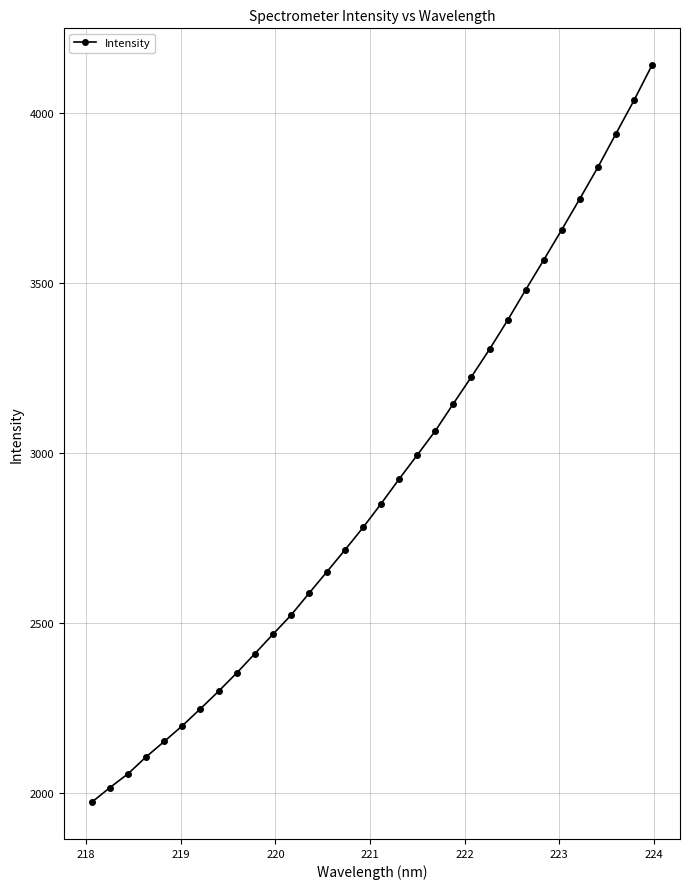

What is the difference between the second highest and second lowest values?

2021.7